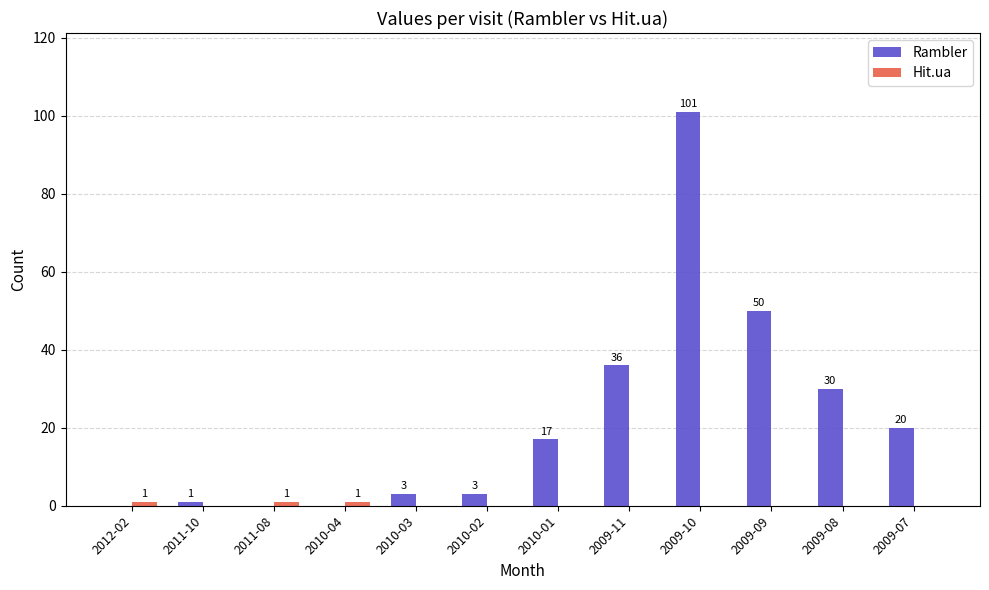

Which label corresponds to the largest value in the chart?

2009-10